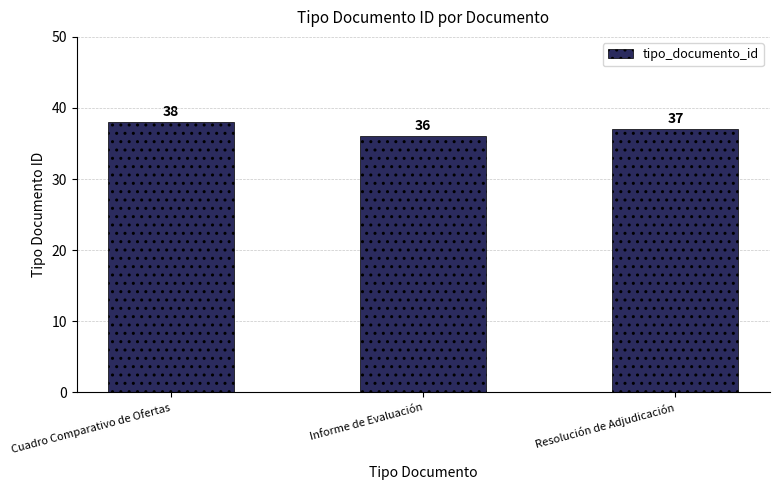

What is the minimum value shown in the chart?

36